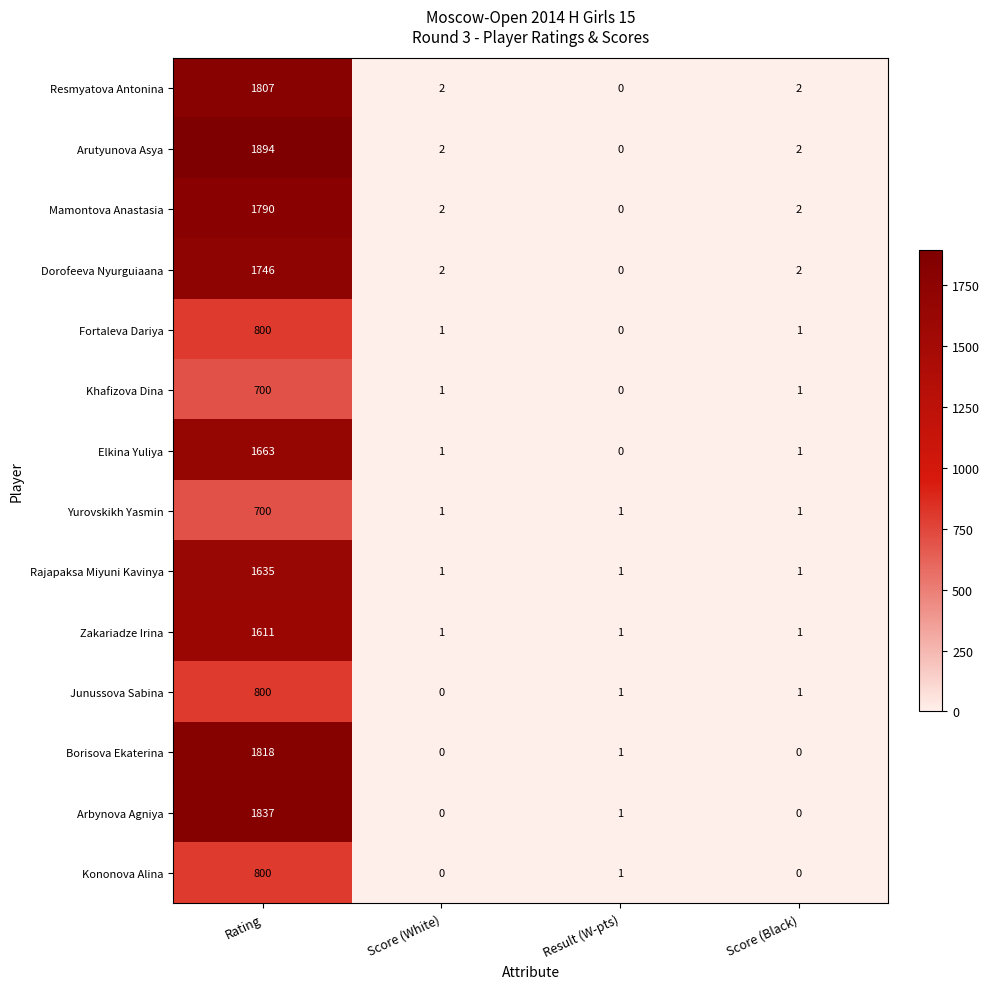

The Borisova Ekaterina series shows 1 at Result (W-pts). True or false?

True